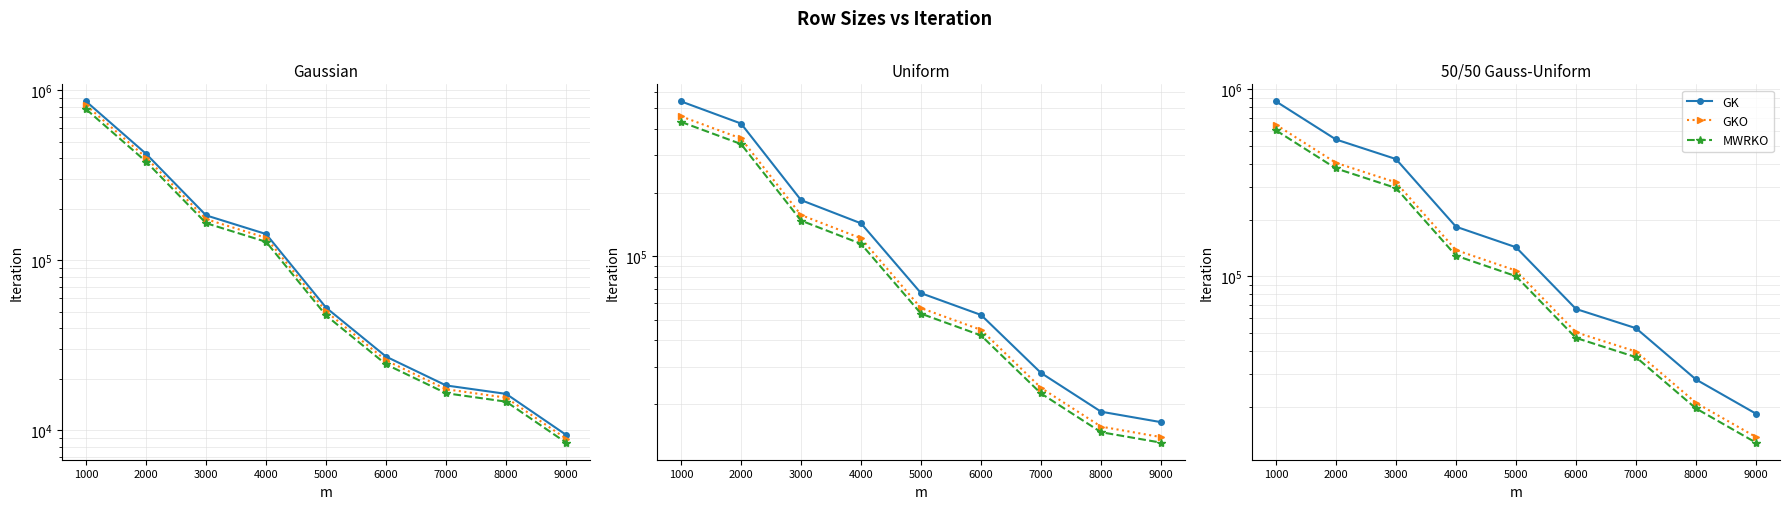

What is the sum of the GK values at 6000 and 3000?

490809.4